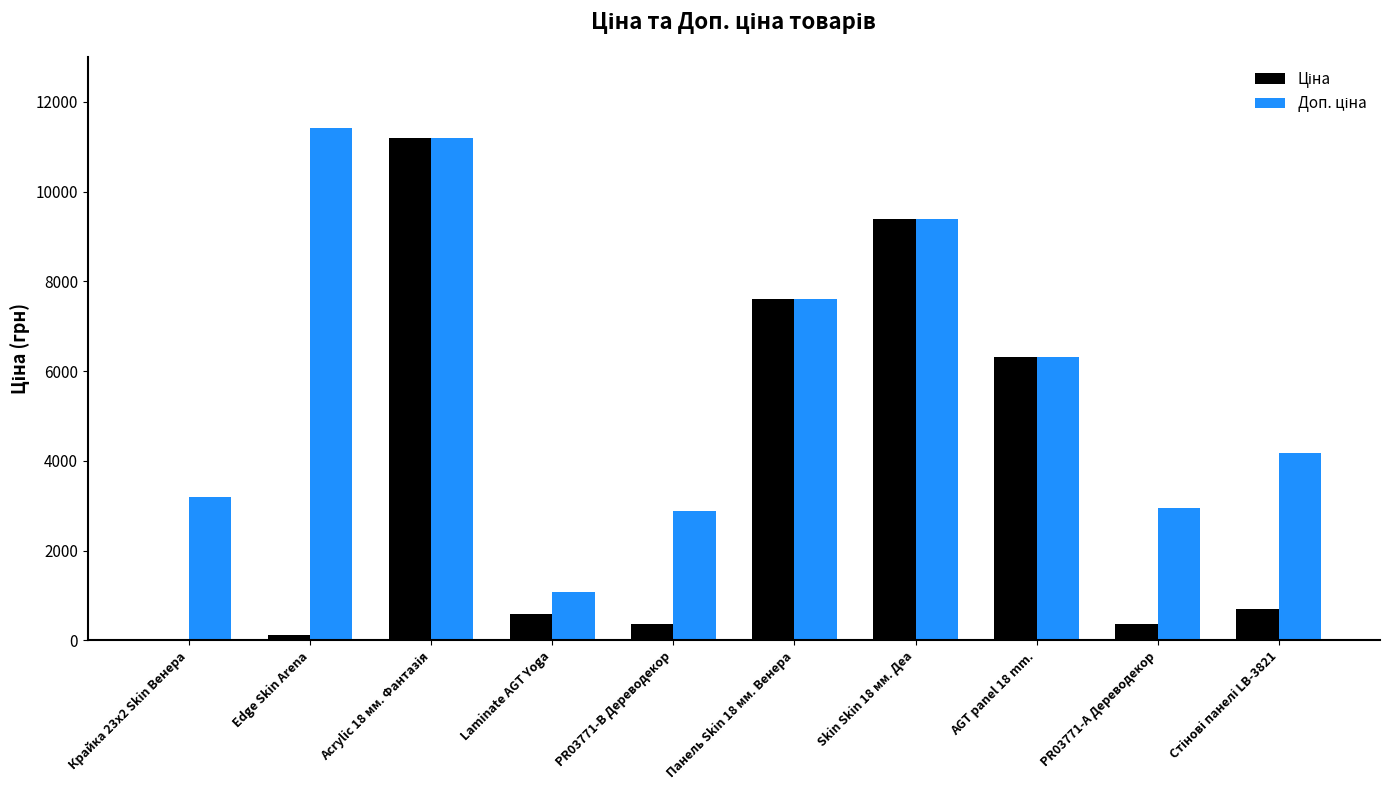

What is the greatest value displayed?

11410.0